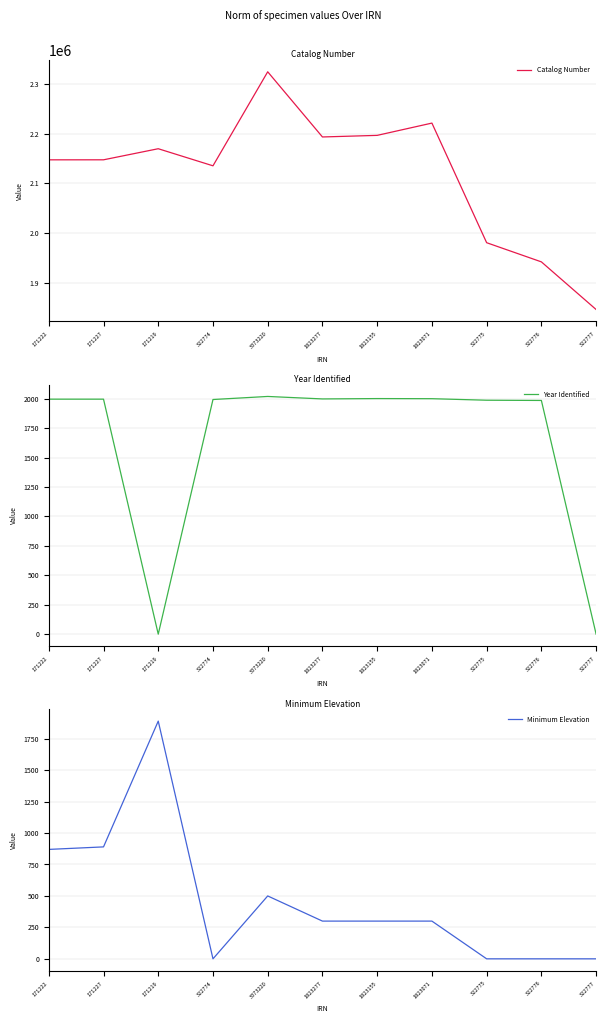

What position from the left is 322775?

9